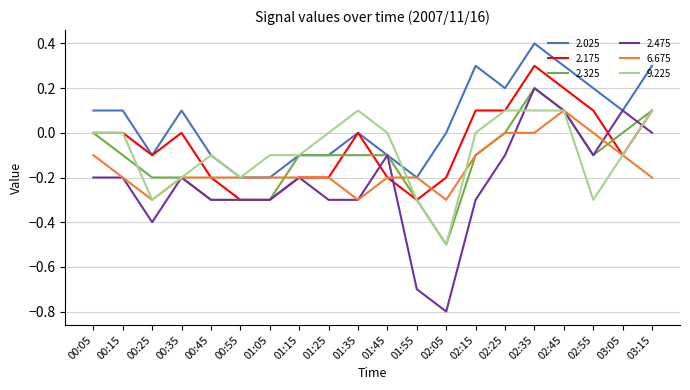

What is the maximum value shown in the chart?

0.4